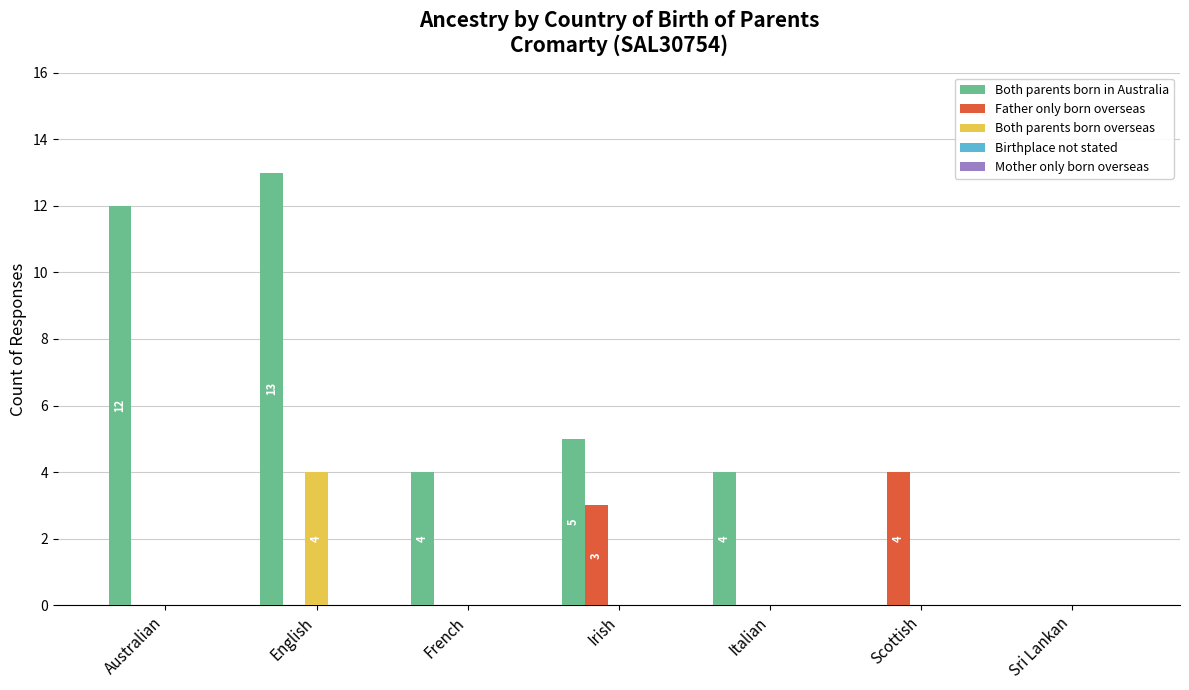

The value of Father only born overseas at English is -2. True or false?

False